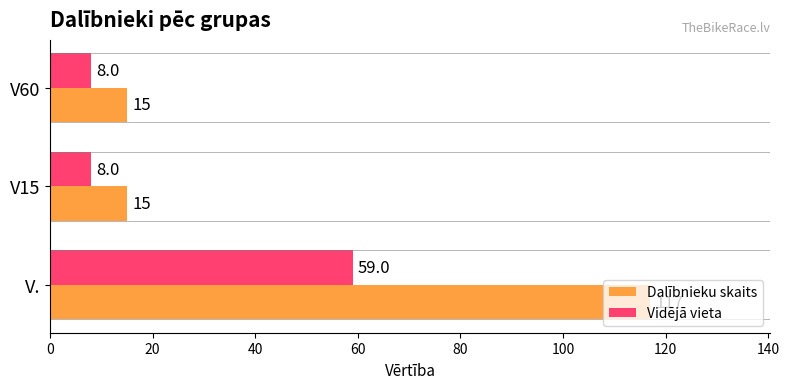

Which series has the largest range (max minus min)?

Dalībnieku skaits